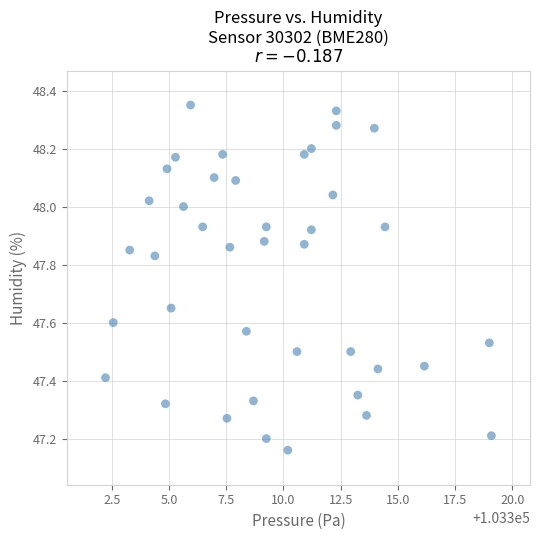

What is the range of X values (max minus min)?

16.9